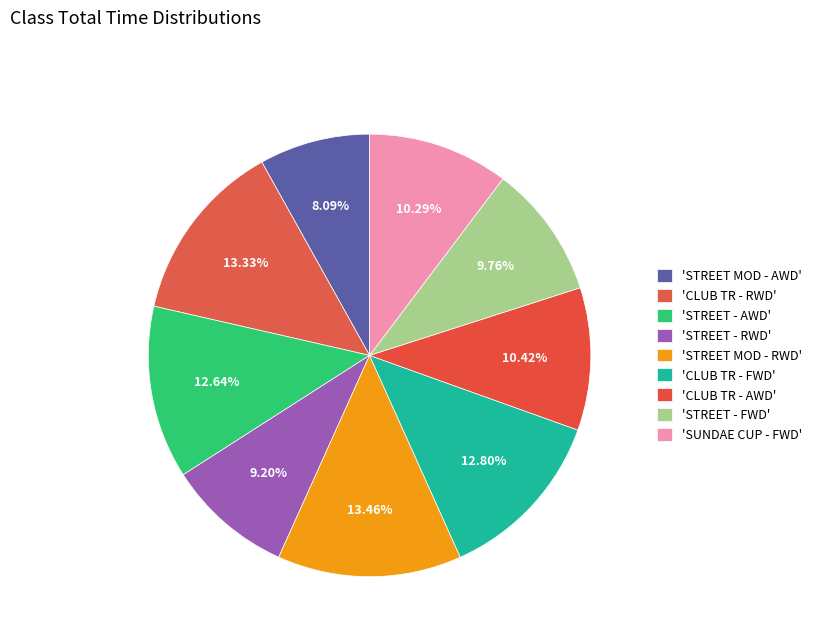

Which category has the smallest portion of the pie?

STREET MOD - AWD